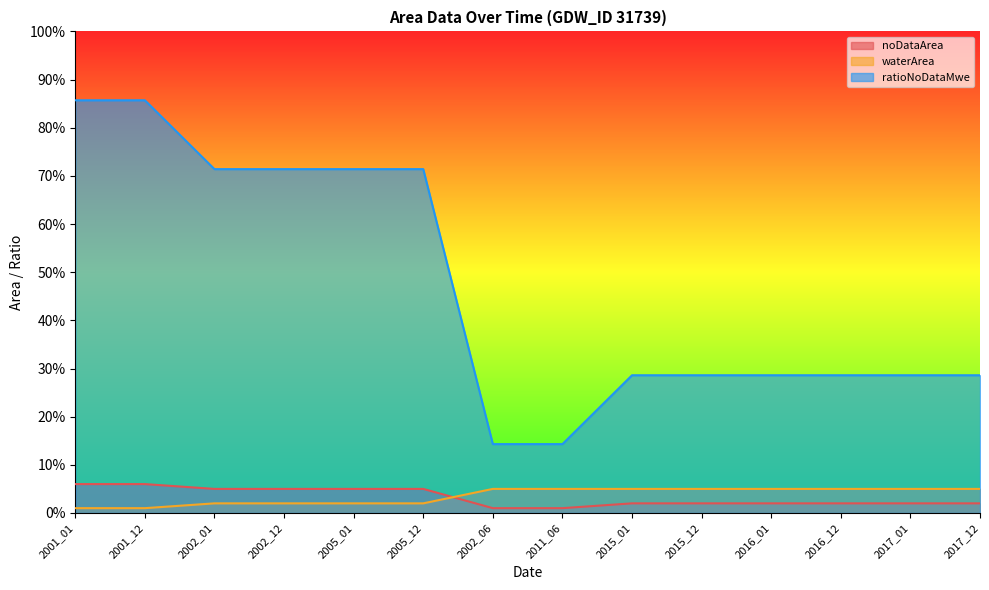

What position from the right is 2001_12?

13